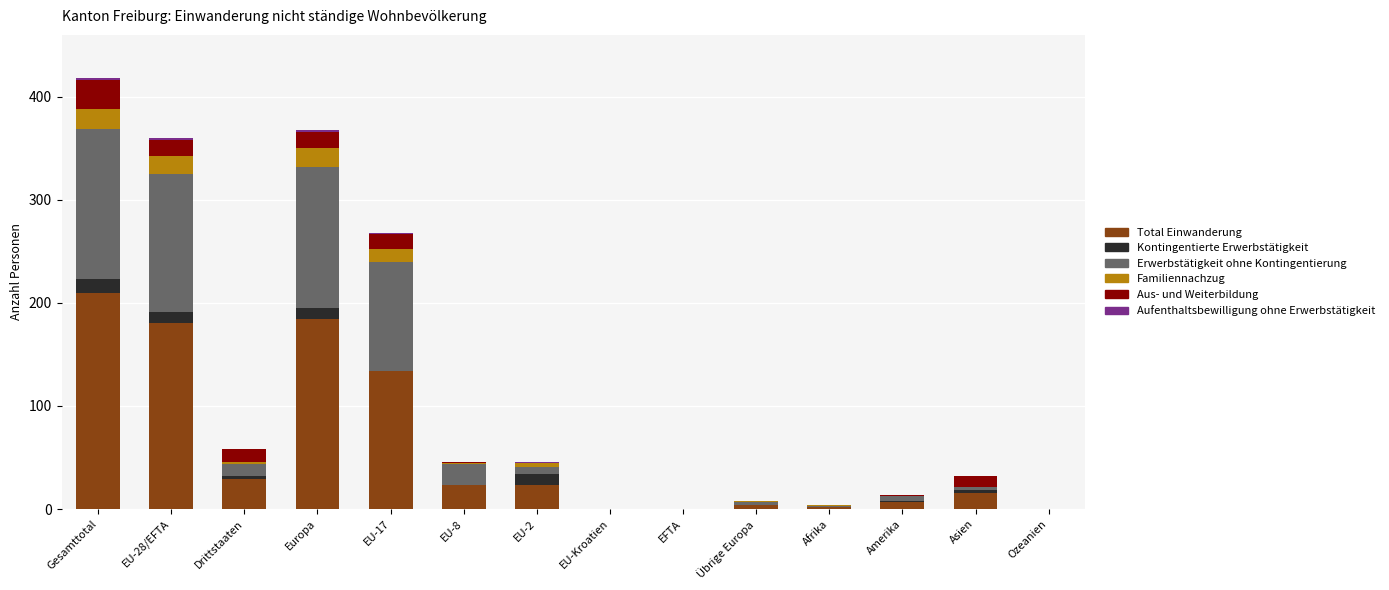

True or false: Total Einwanderung has a value of 180 at EU-28/EFTA.

True